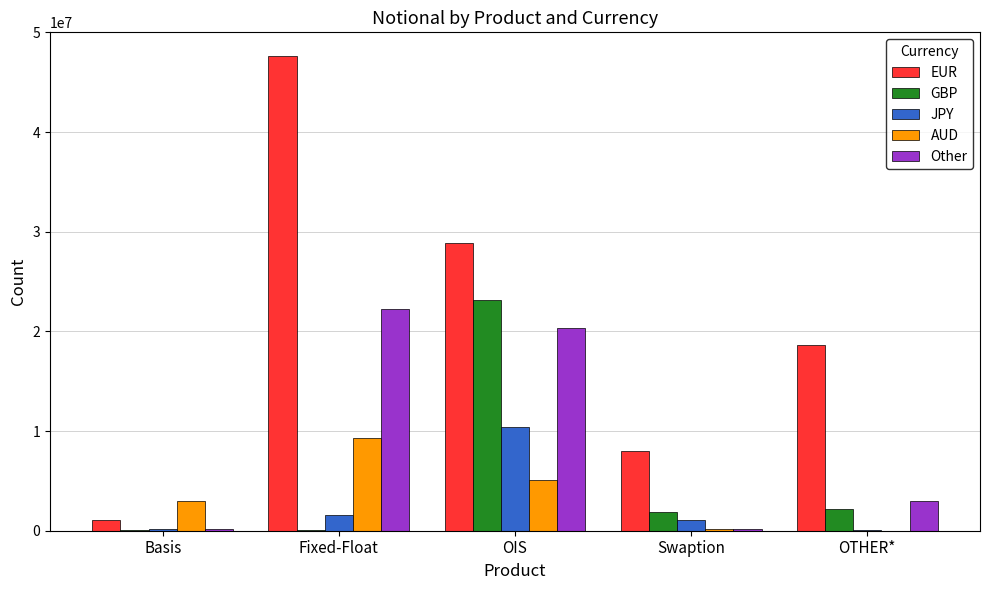

Are the bars grouped side by side (vs. stacked)?

Yes